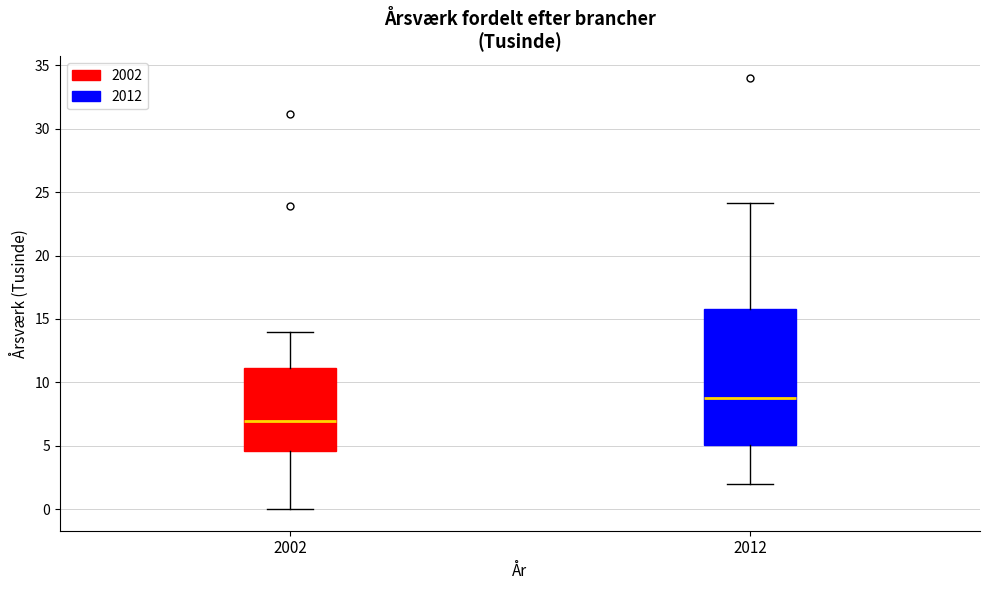

Reading left to right, read every box against the y-axis: the position of its median line, the range the box covers, and the ends of its whiskers. The values are not printed on the chart, so give them approximately, as read against the axis.

2002: median 7.0, box 4.5 to 11.0, whiskers 0.0 to 14.0
2012: median 9.0, box 5.0 to 16.0, whiskers 2.0 to 24.0